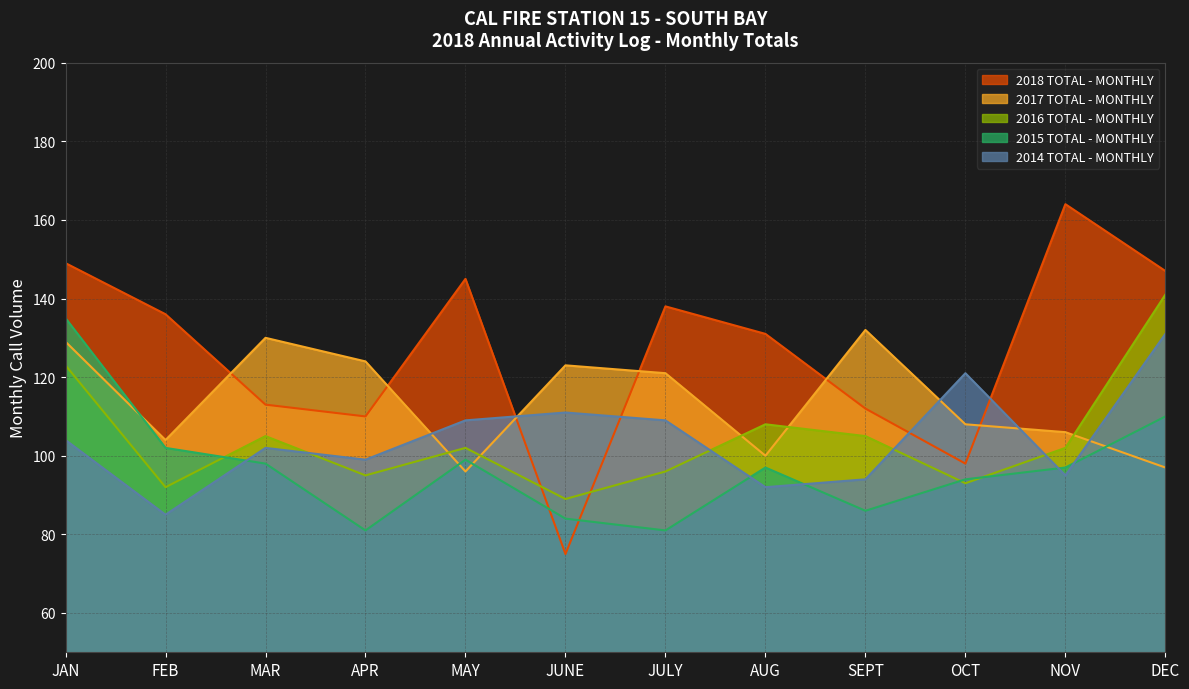

Between which two adjacent categories do 2017 TOTAL - MONTHLY and 2016 TOTAL - MONTHLY first intersect?

APR and MAY